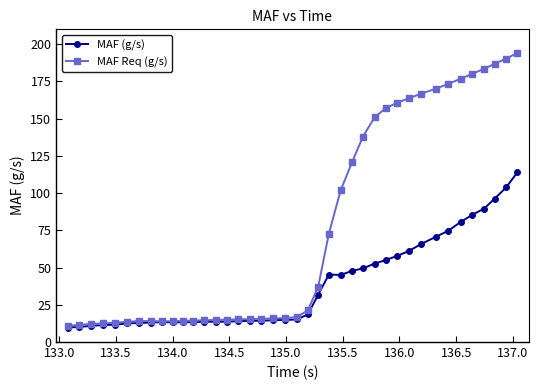

At how many categories does at least one series exceed 34?

18